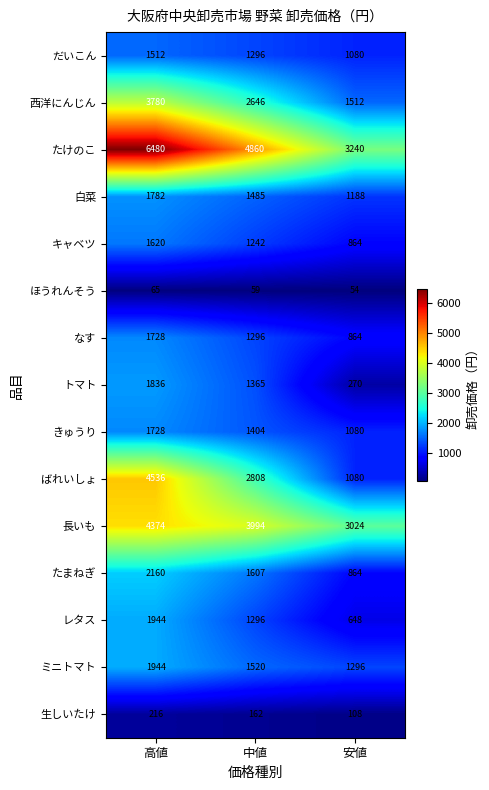

What is the smallest value displayed?

54